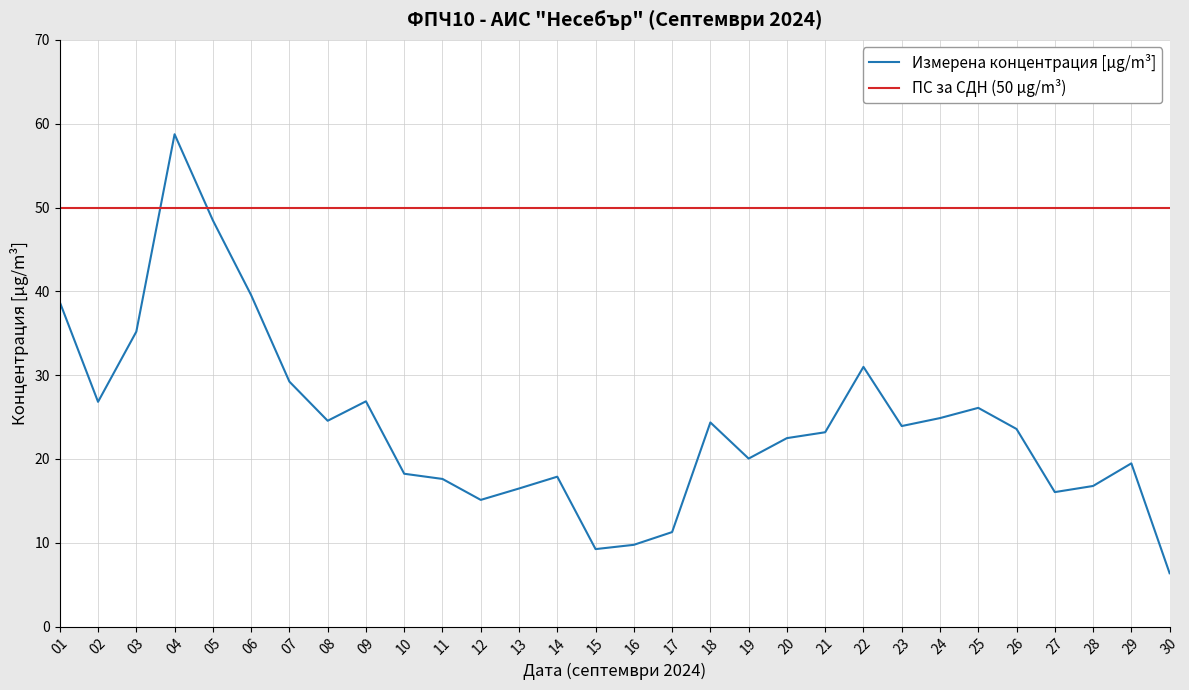

Where is the first local maximum?

04